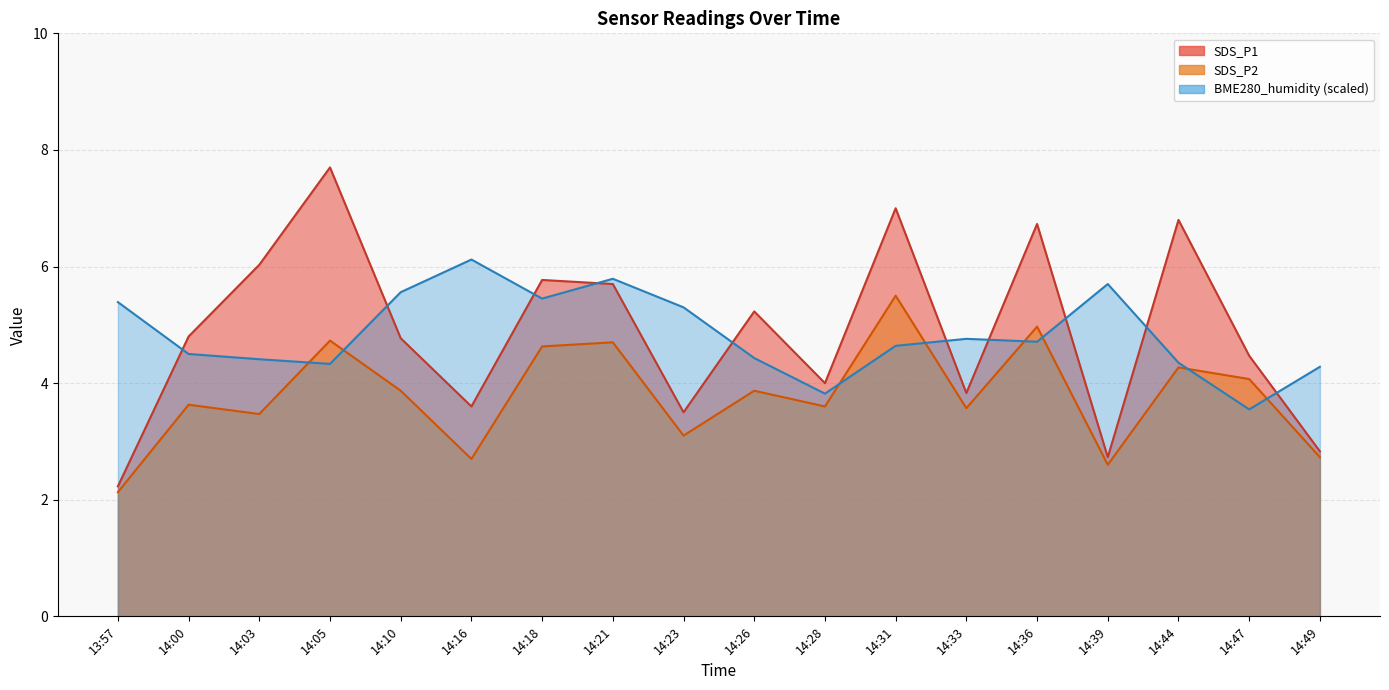

Where is the first local maximum for SDS_P2?

14:00